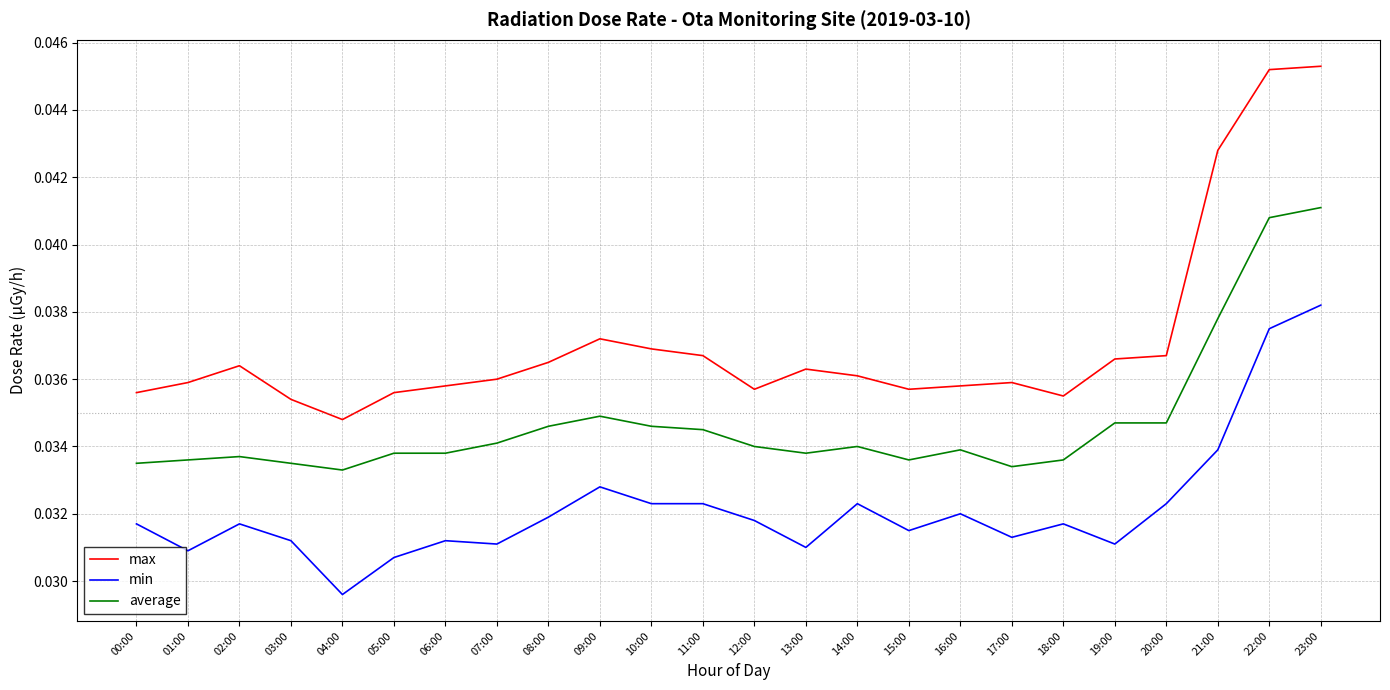

Is it true that average equals 0.1 at 02:00?

False